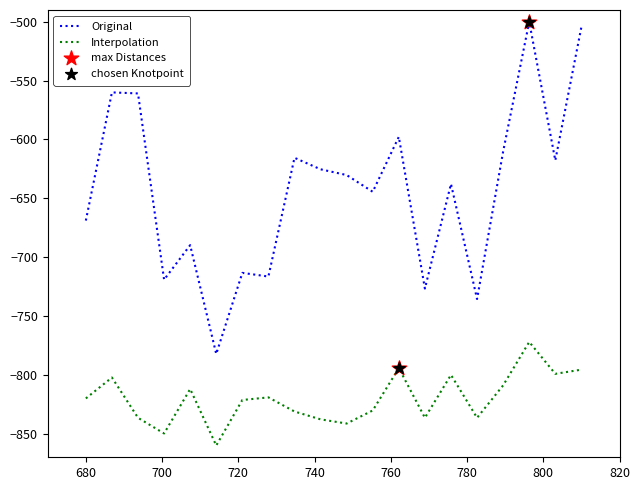

Which series has the largest total across all categories?

Original